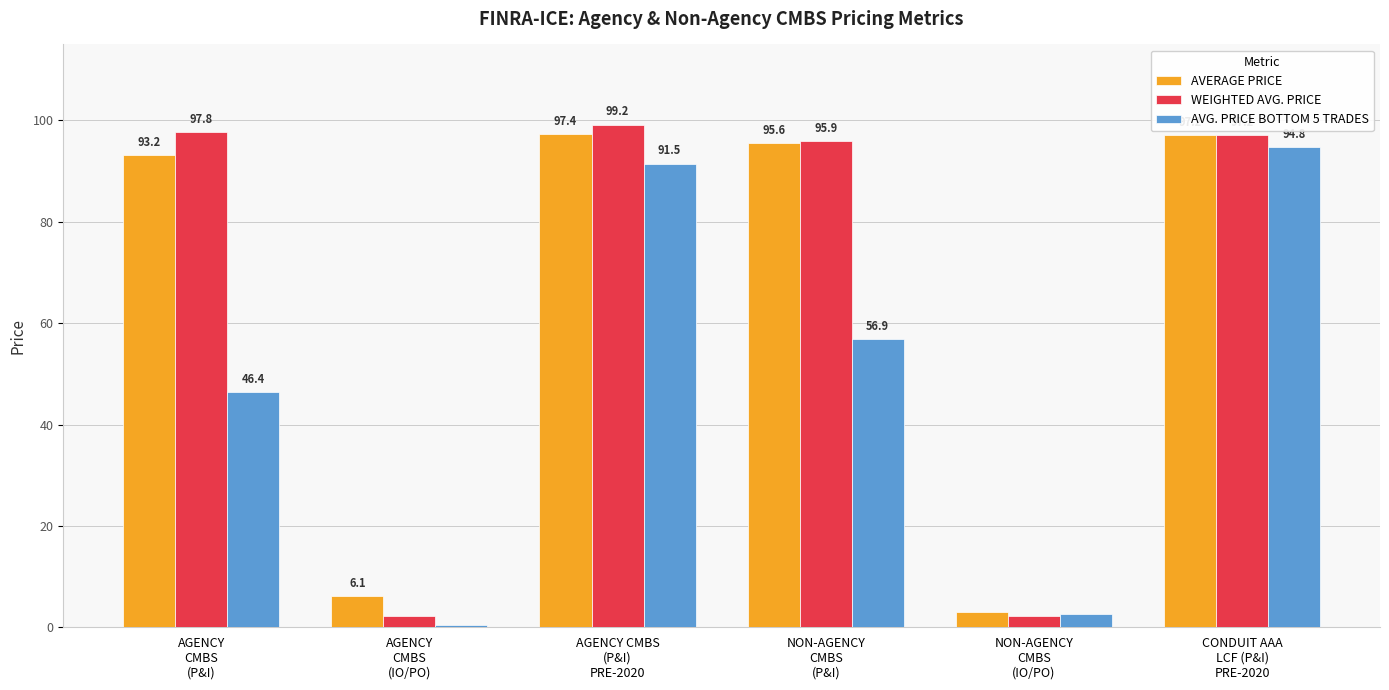

What is the difference between the highest and lowest values at NON-AGENCY
CMBS
(IO/PO)?

0.7